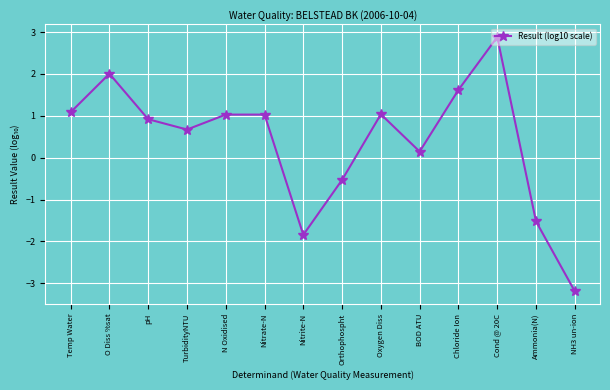

Where is the first local maximum?

O Diss %sat